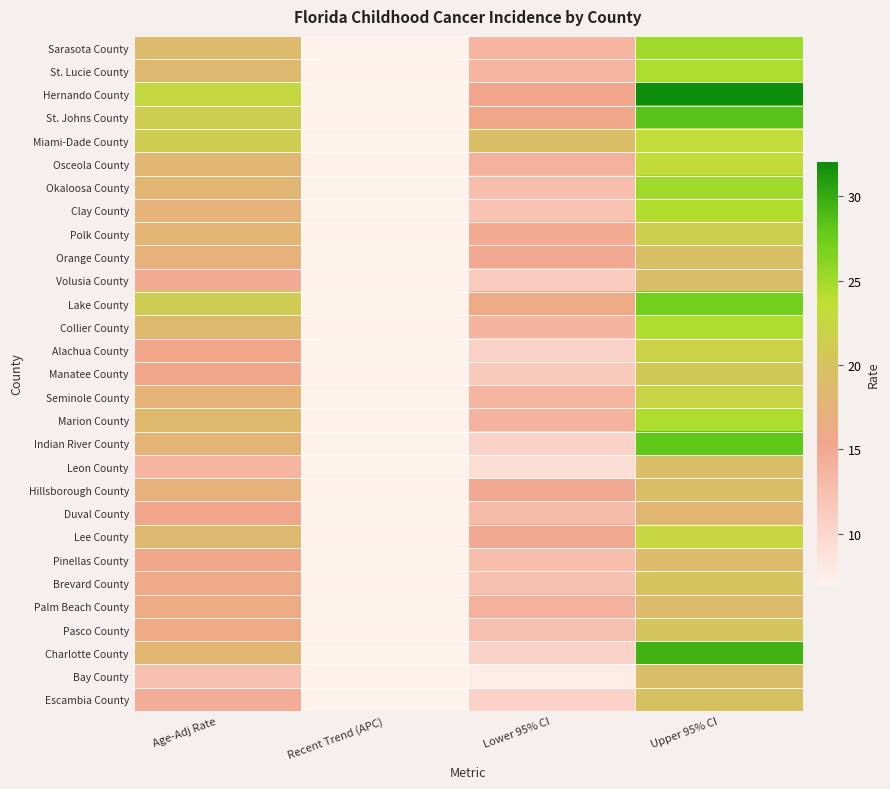

What is the minimum value shown in the chart?

-5.6